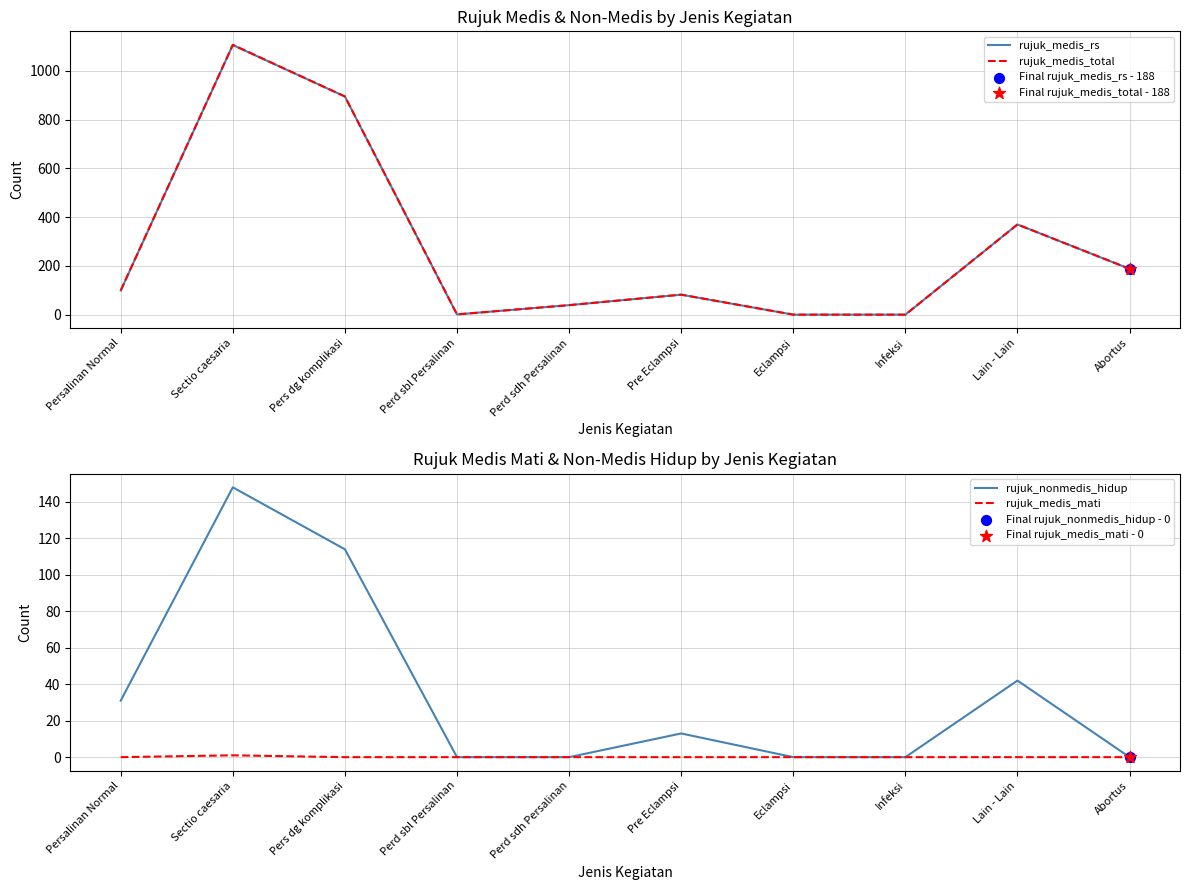

Which series has the largest Y range (max minus min)?

rujuk_medis_total